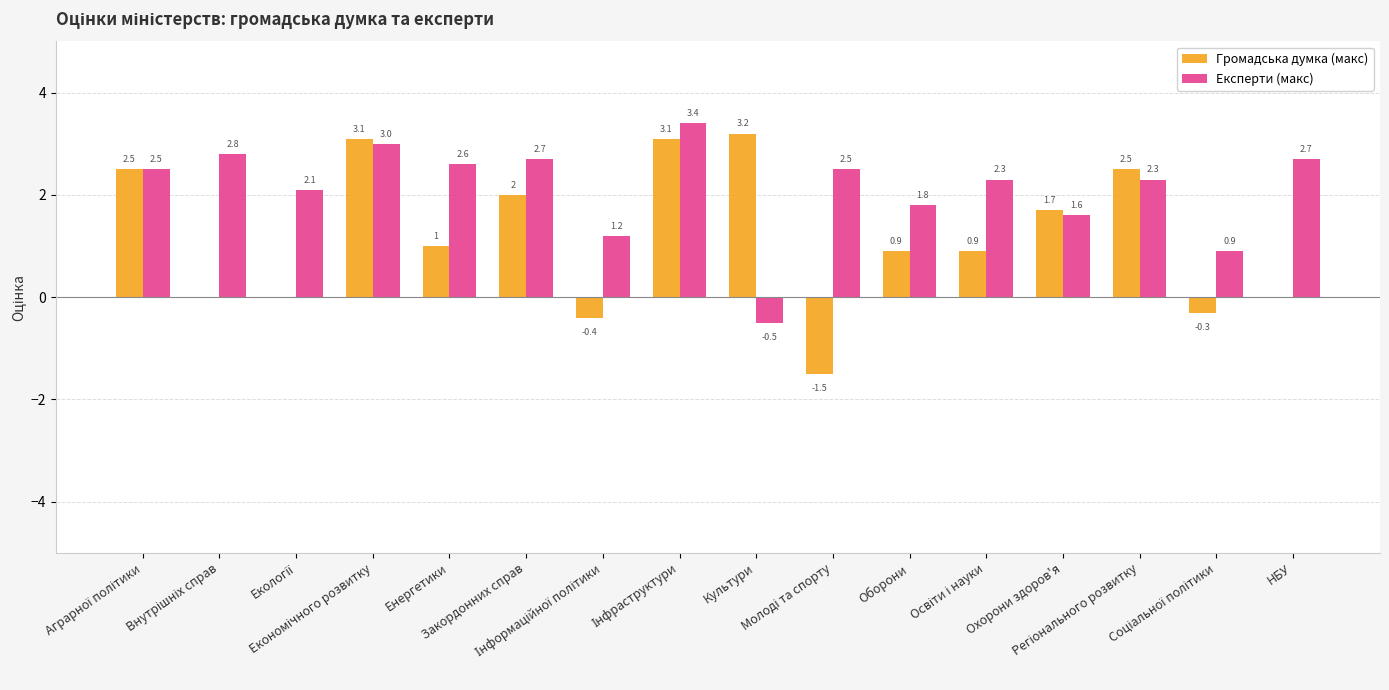

Which series has the largest total across all categories?

Експерти (макс)